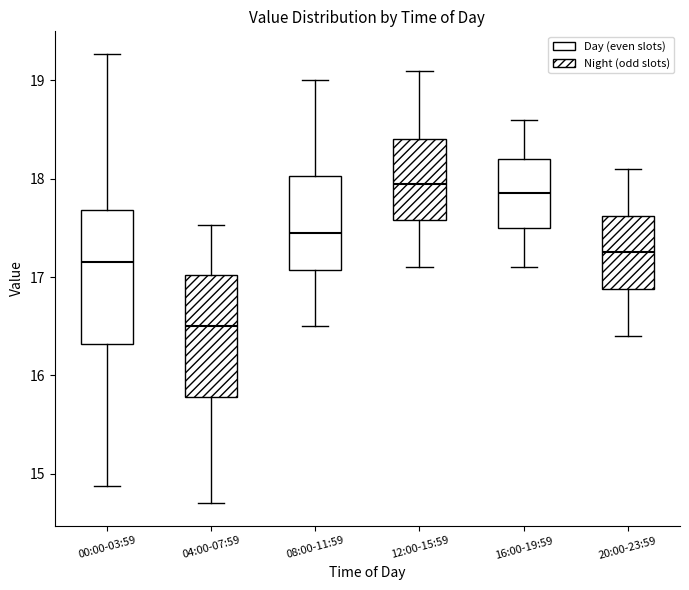

Reading left to right, transcribe this box plot: for each box, give where its median line is, the range the box spans, and where its two whiskers end, as read against the y-axis. The values are not printed on the chart, so give them approximately, as read against the axis.

00:00-03:59: median 17.2, box 16.3 to 17.7, whiskers 14.9 to 19.3
04:00-07:59: median 16.5, box 15.8 to 17.0, whiskers 14.7 to 17.5
08:00-11:59: median 17.5, box 17.1 to 18.0, whiskers 16.5 to 19.0
12:00-15:59: median 18.0, box 17.6 to 18.4, whiskers 17.1 to 19.1
16:00-19:59: median 17.9, box 17.5 to 18.2, whiskers 17.1 to 18.6
20:00-23:59: median 17.3, box 16.9 to 17.6, whiskers 16.4 to 18.1